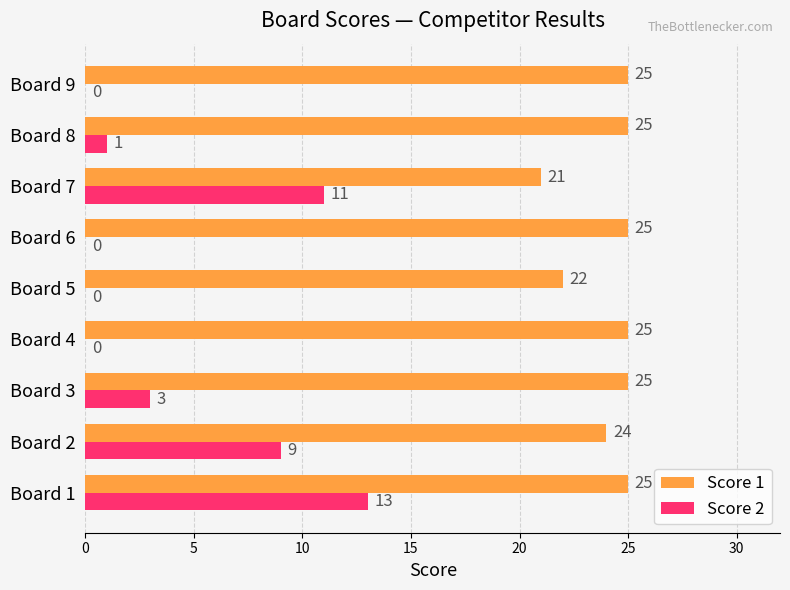

Which series has the widest spread of values?

Score 2